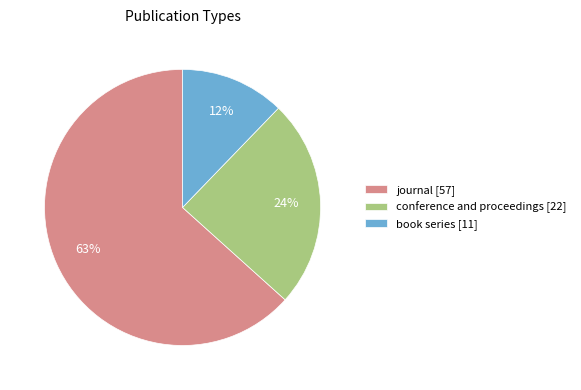

Between journal and book series, which is larger?

journal